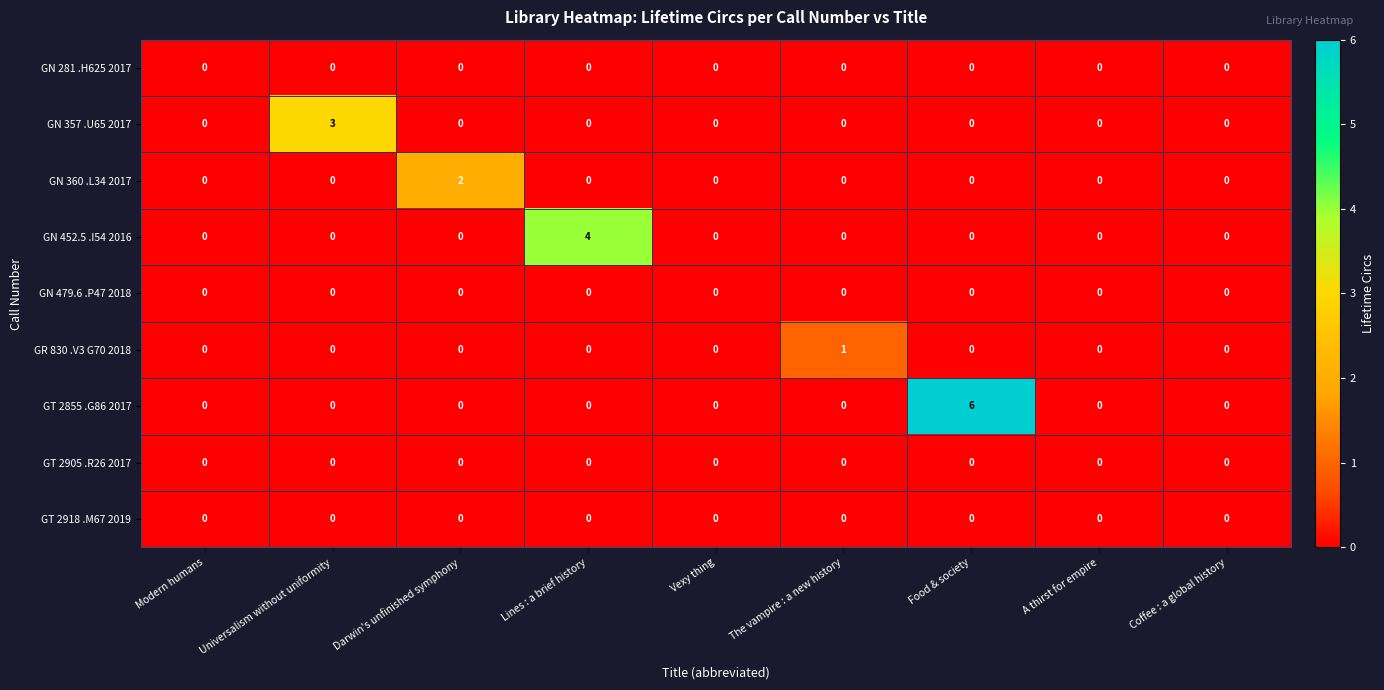

Which series has the widest spread of values?

GT 2855 .G86 2017